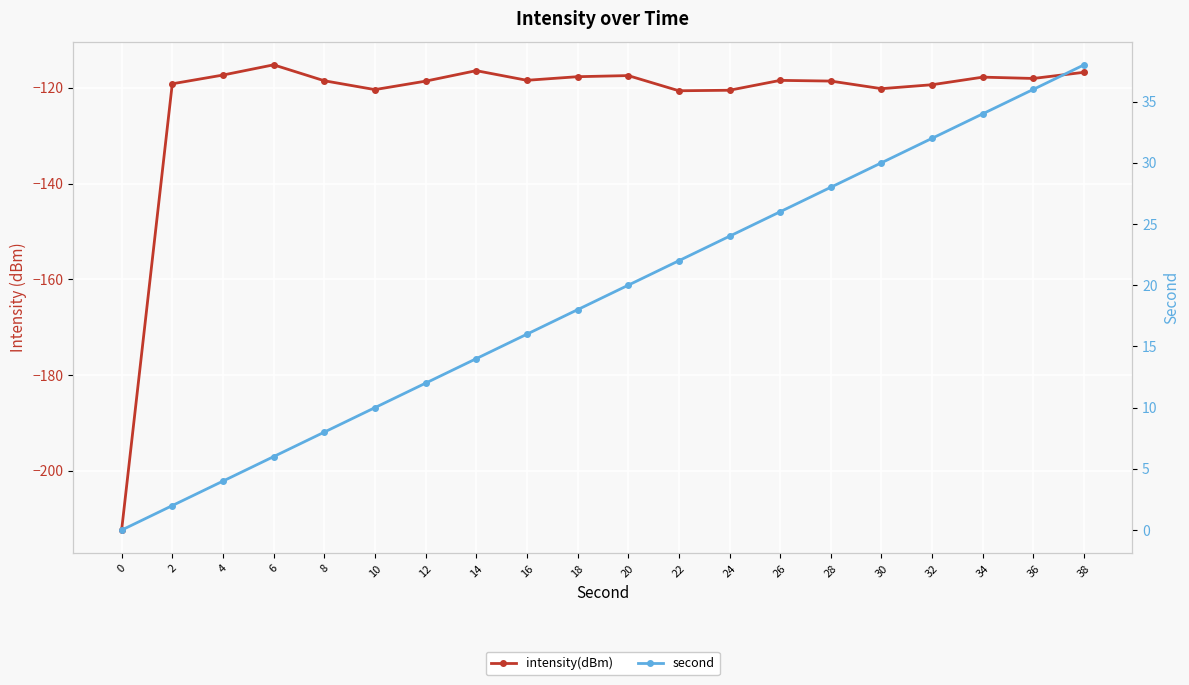

Between 2 and 28, which is larger?

28